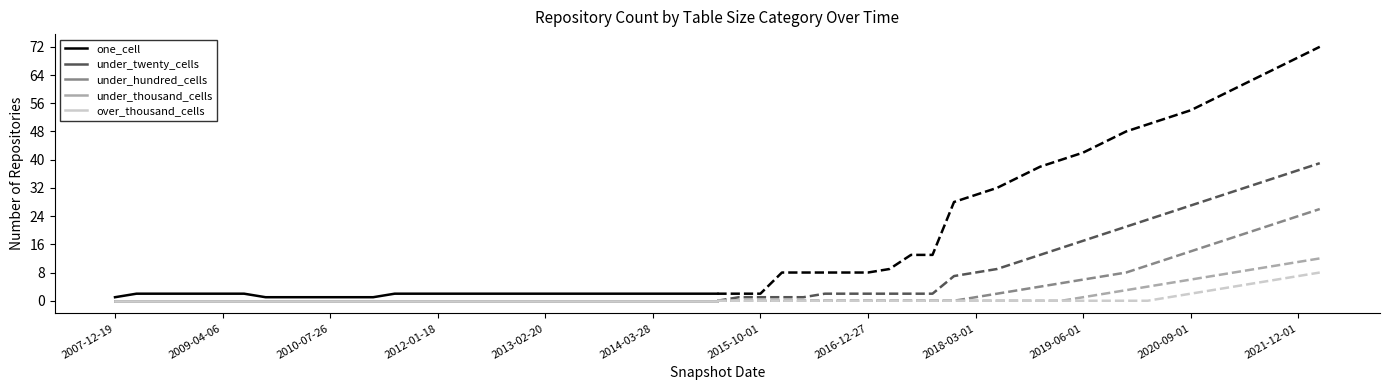

What are all the series names shown in the legend?

one_cell, under_twenty_cells, under_hundred_cells, under_thousand_cells, over_thousand_cells